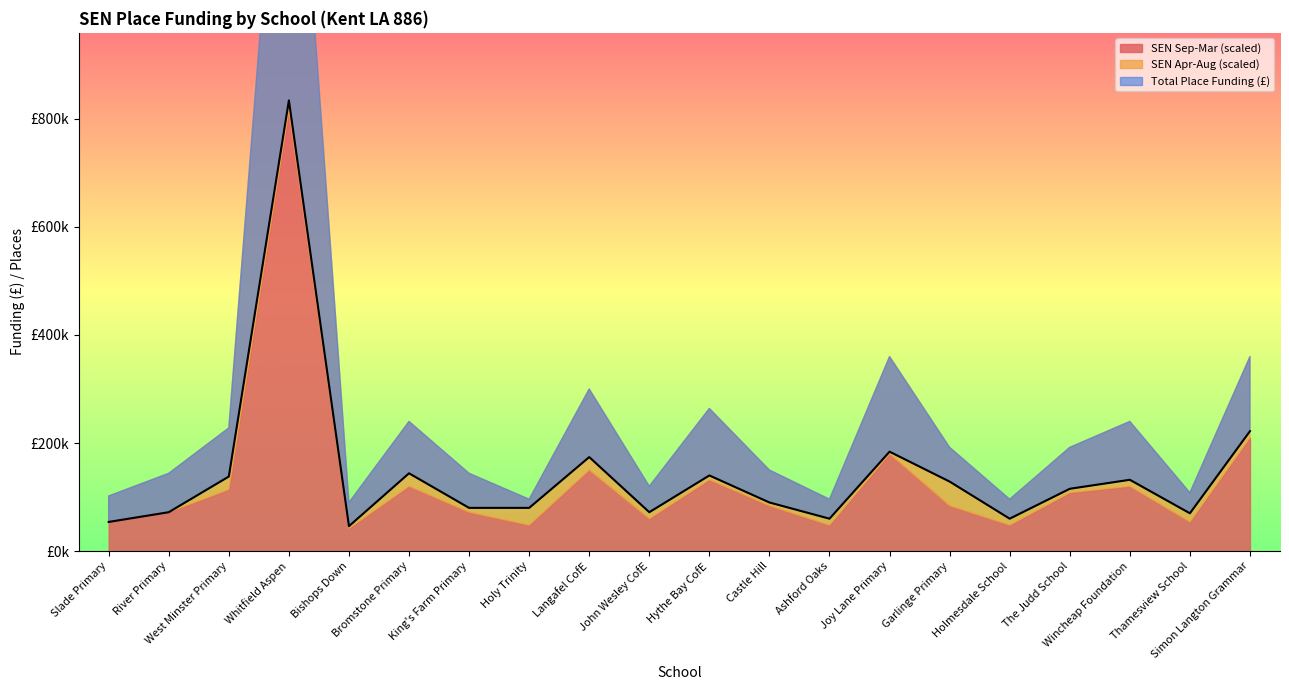

At which category does SEN Place Funding reach its first local valley?

Bishops Down